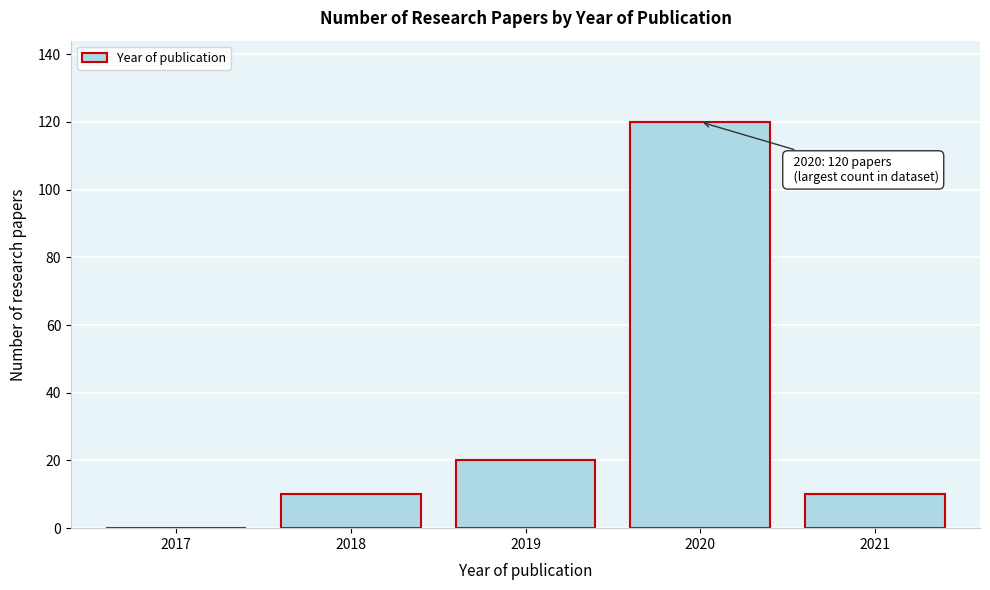

Reading left to right, list all the values displayed in this chart.

2017=0	2018=10	2019=20	2020=120	2021=10